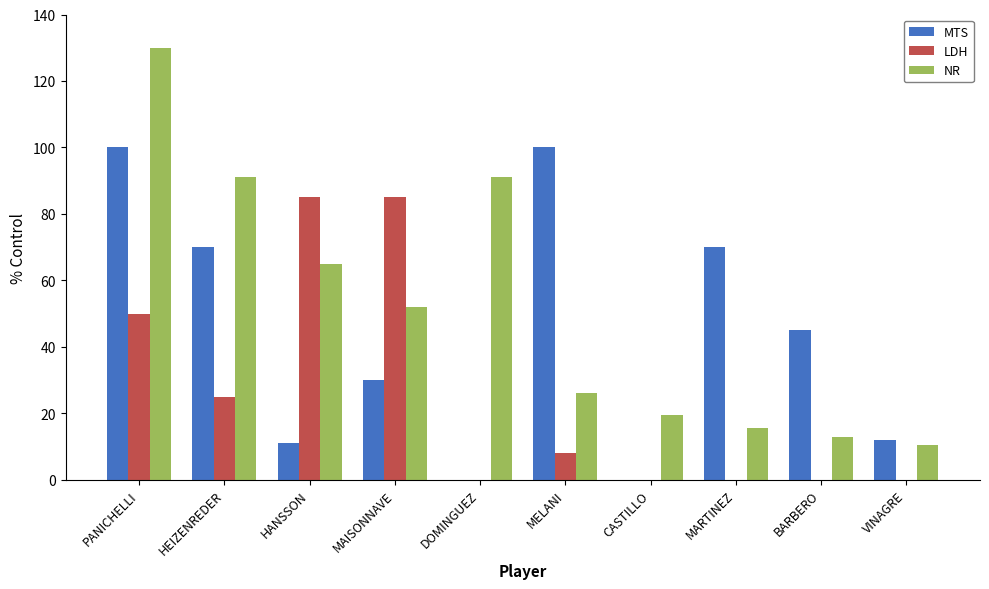

Read the LDH value at MELANI.

8.0